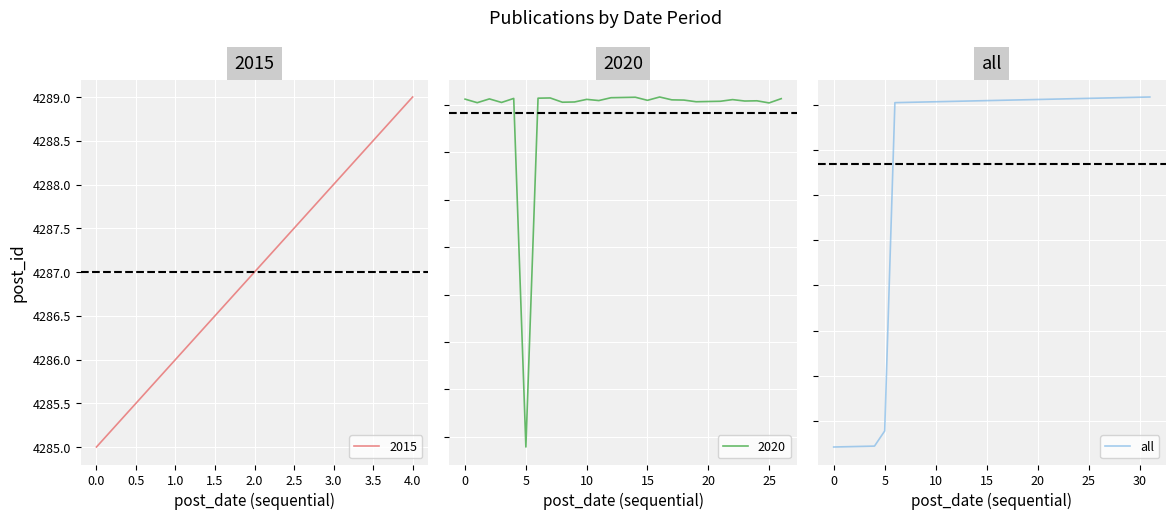

Between 0.0 and 3.5, which is larger?

3.5